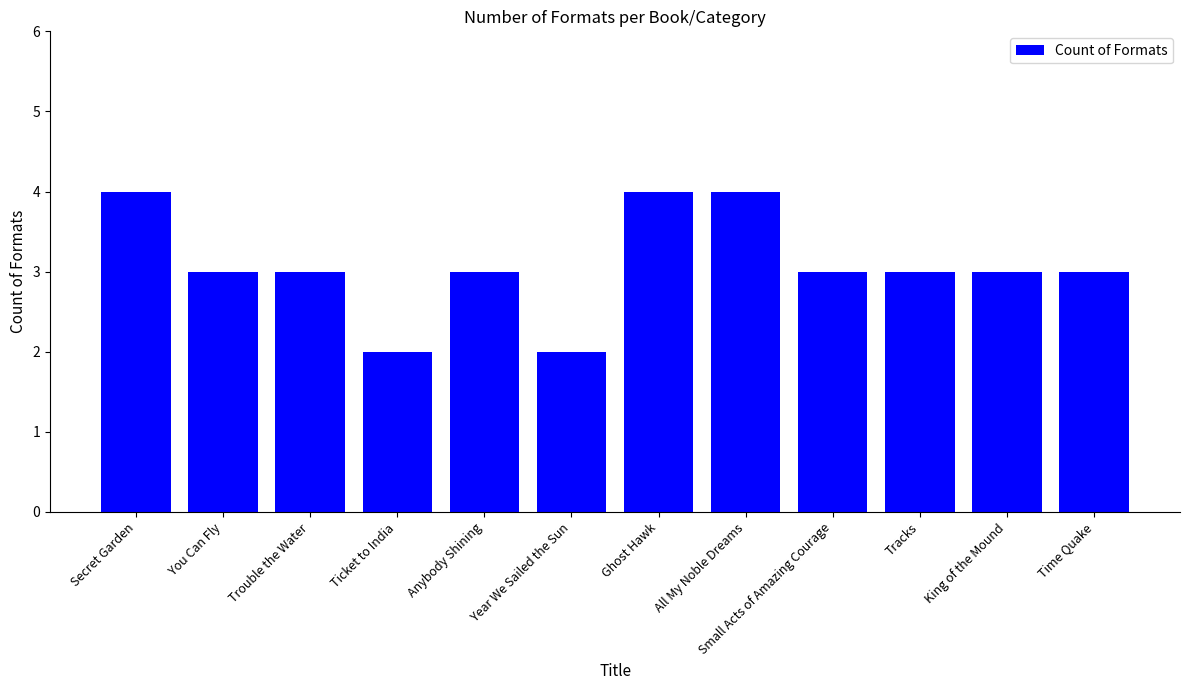

Between All My Noble Dreams and Anybody Shining, which is larger?

All My Noble Dreams